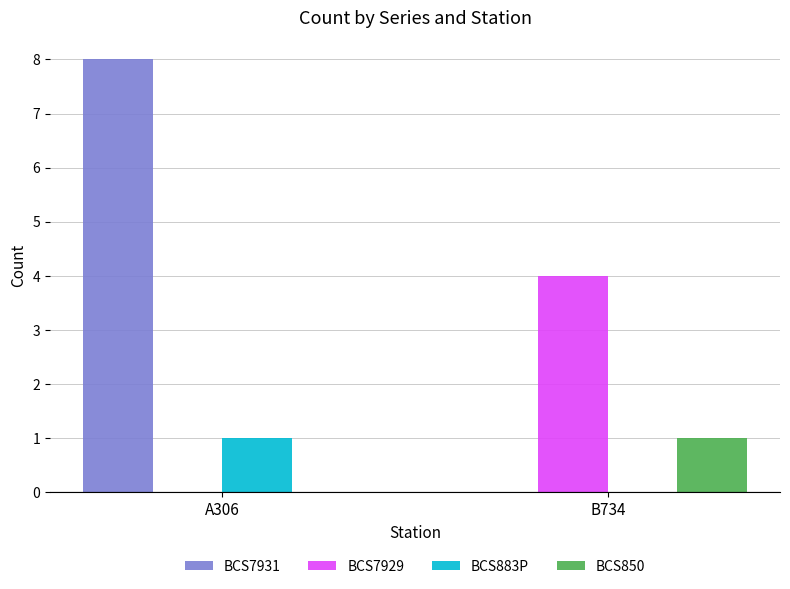

Reading left to right, what are all the values shown in this chart?

BCS7931: 8	0
BCS7929: 0	4
BCS883P: 1	0
BCS850: 0	1